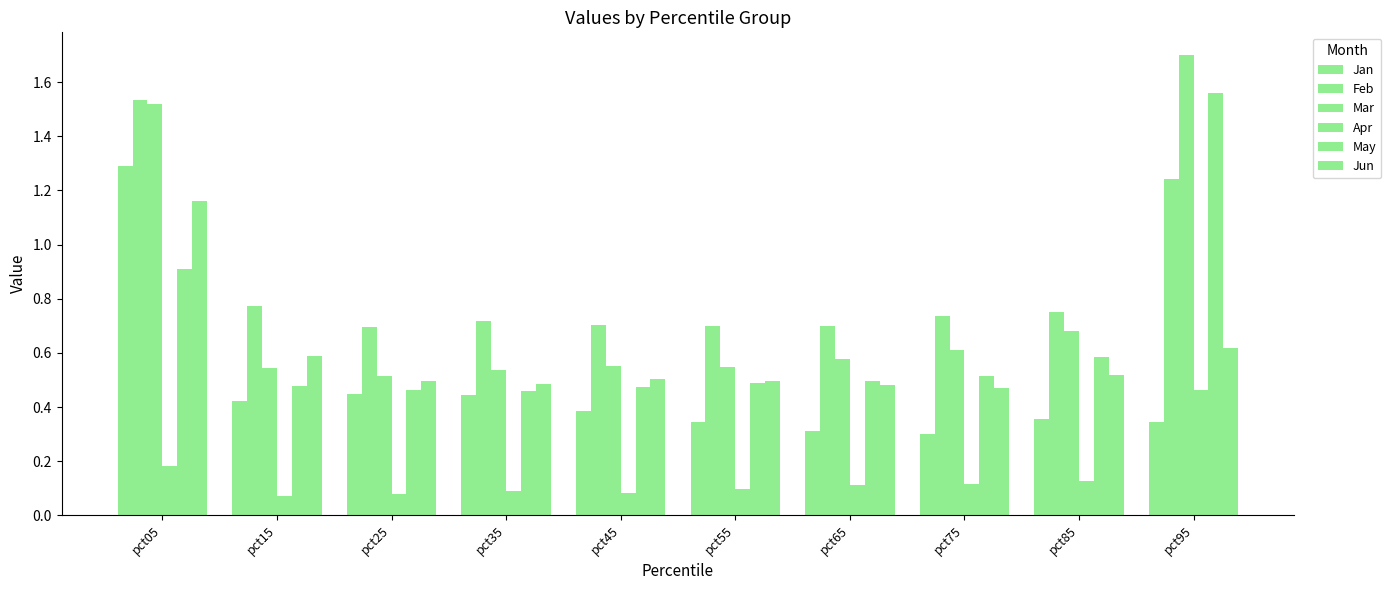

True or false: Jun has a value of 0.3 at pct05.

False